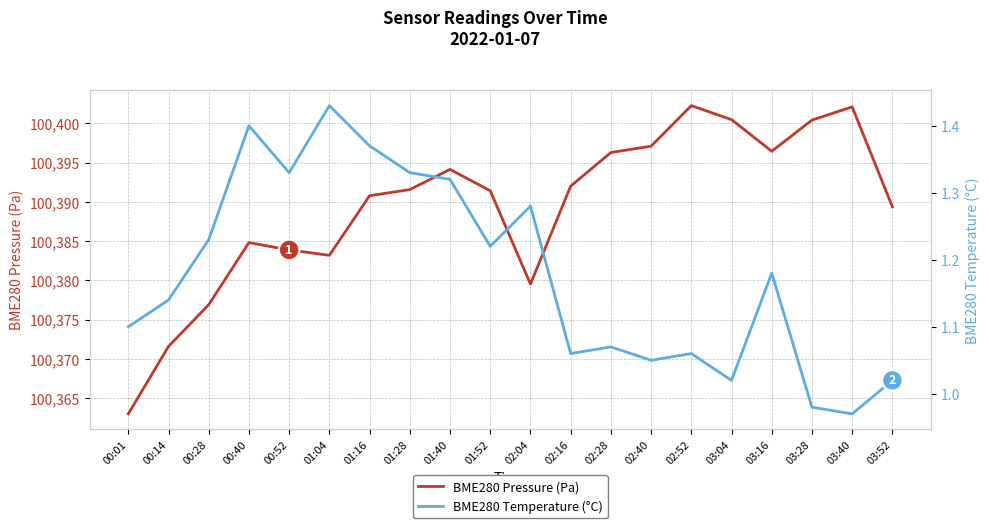

Does the chart have visible grid lines?

Yes